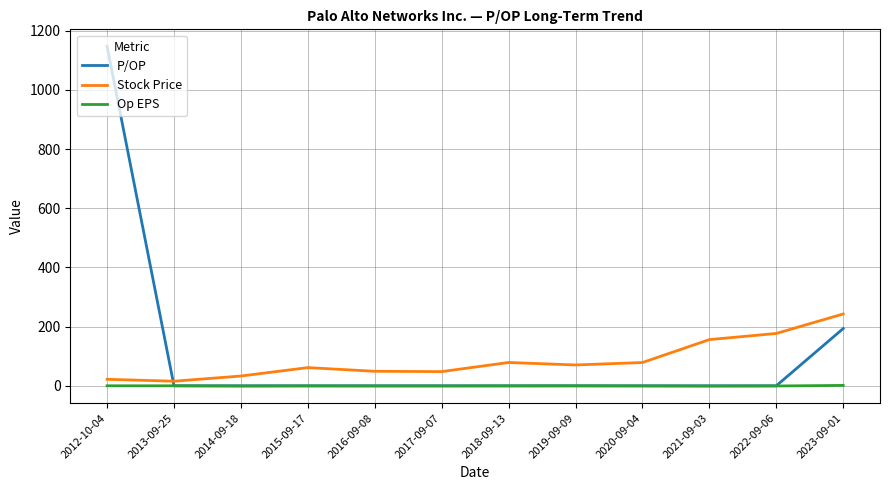

What is the sum of all Stock Price values?

1031.9